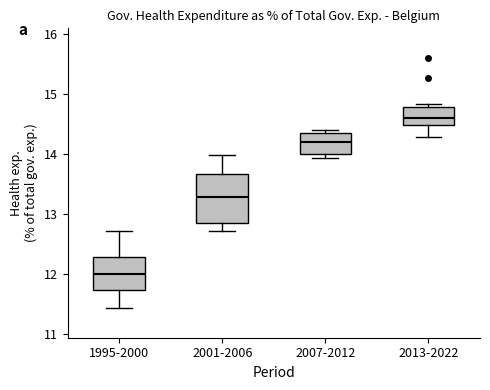

Which box is the tallest, from its lower edge to its upper edge?

2001-2006